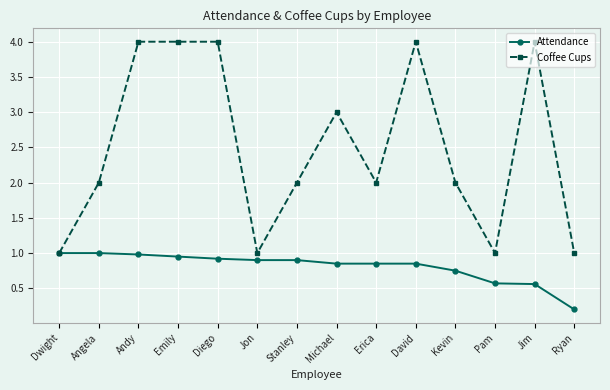

Where is Attendance nearest to the value 0?

Ryan